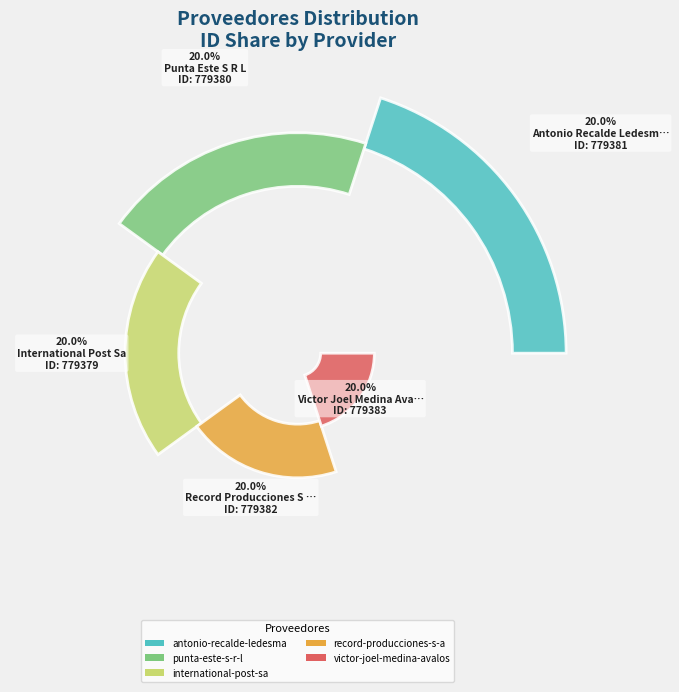

What is the total percentage of record-producciones-s-a and international-post-sa?

40.0%